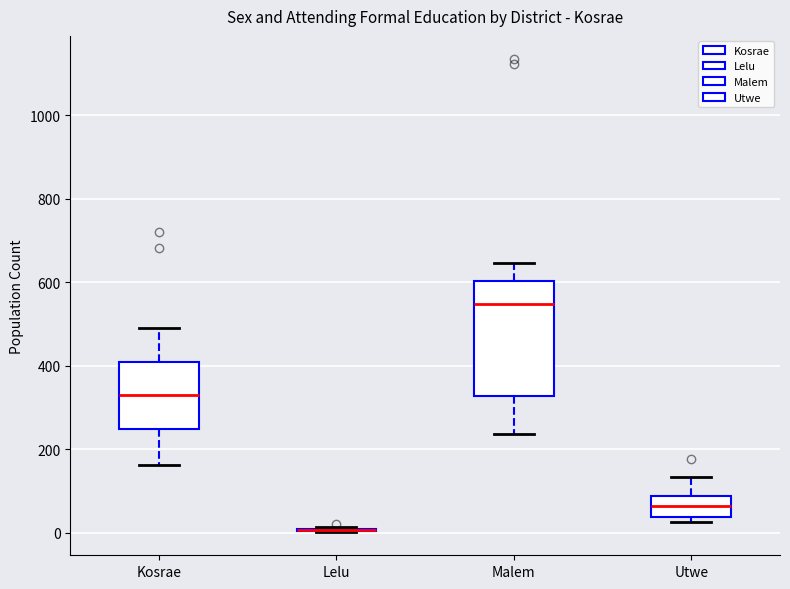

Reading left to right, read every box against the y-axis: the position of its median line, the range the box covers, and the ends of its whiskers. The values are not printed on the chart, so give them approximately, as read against the axis.

Kosrae: median 340, box 240 to 400, whiskers 160 to 500
Lelu: box collapsed to a line at 0, whiskers 0 to 20
Malem: median 540, box 320 to 600, whiskers 240 to 640
Utwe: median 60, box 40 to 80, whiskers 20 to 140